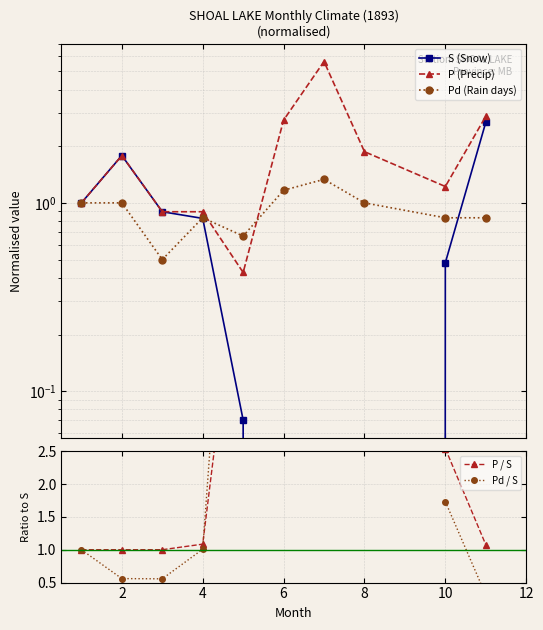

At how many categories does at least one series exceed 6?

1